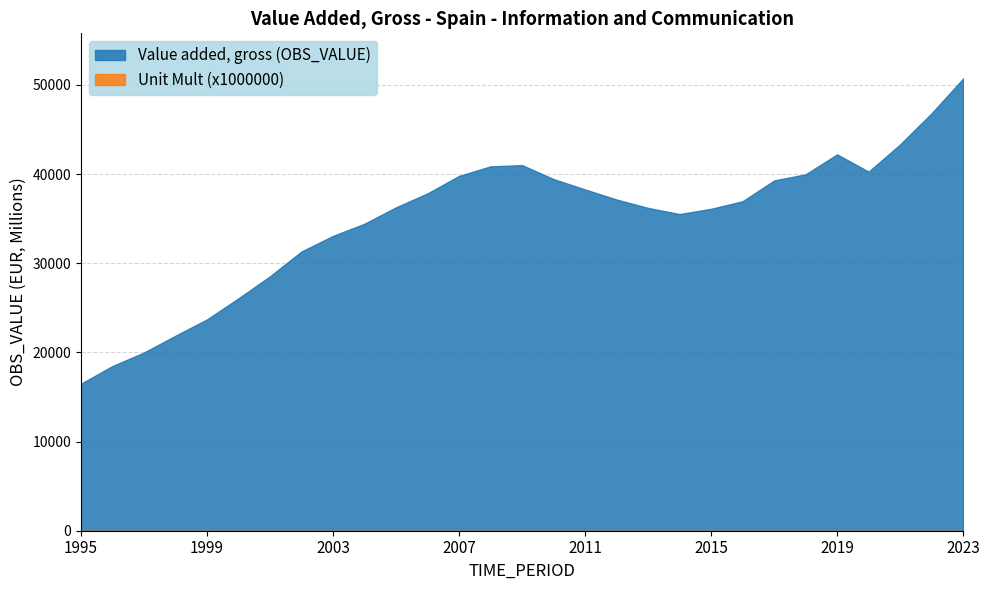

How many data points does each series have?

29